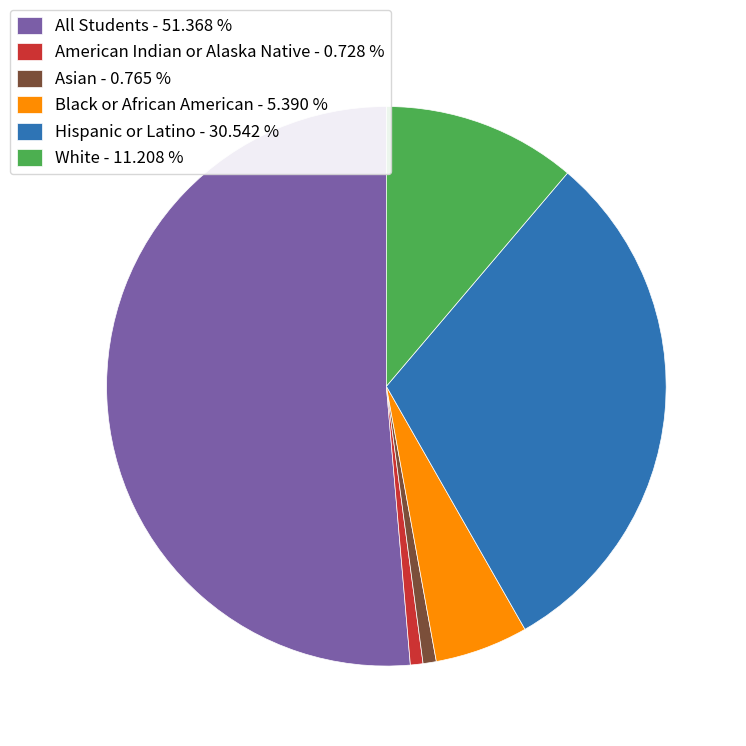

Does any single category account for the majority?

Yes